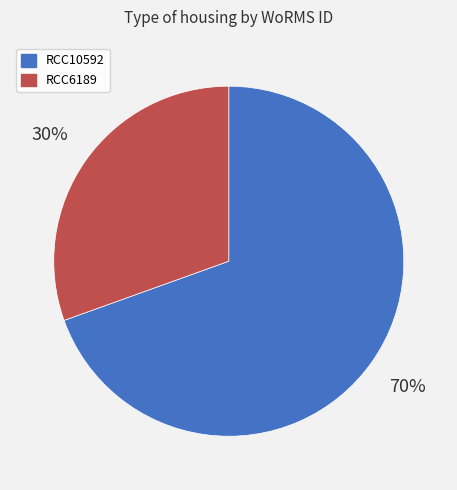

Is the sum of RCC10592 and RCC6189 greater than half?

Yes